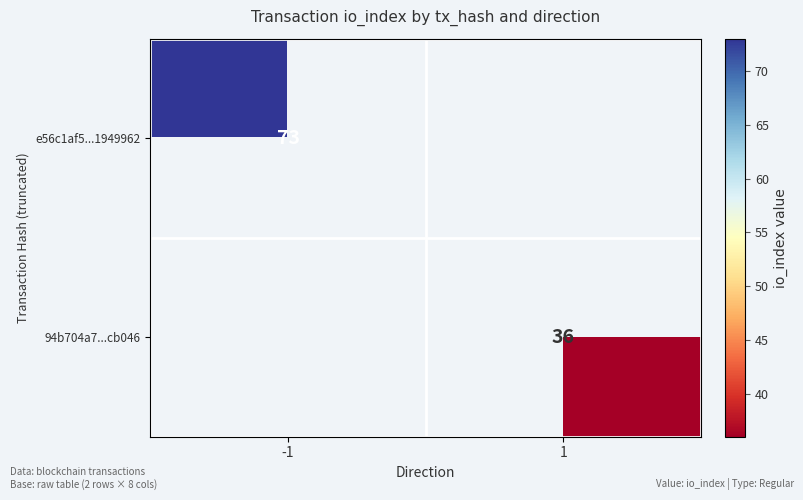

The value of e56c1af5...1949962 at -1 is 73. True or false?

True